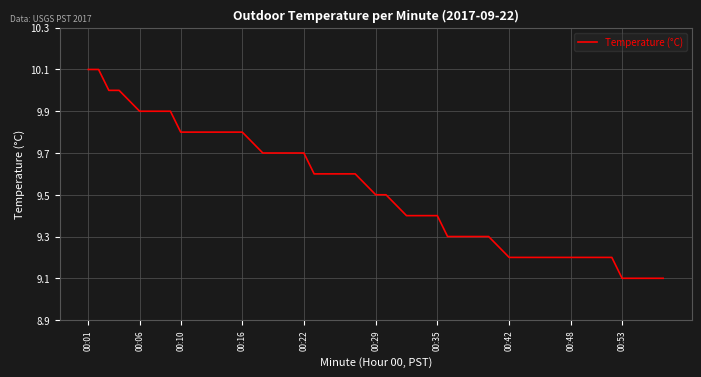

What is the greatest value displayed?

10.1